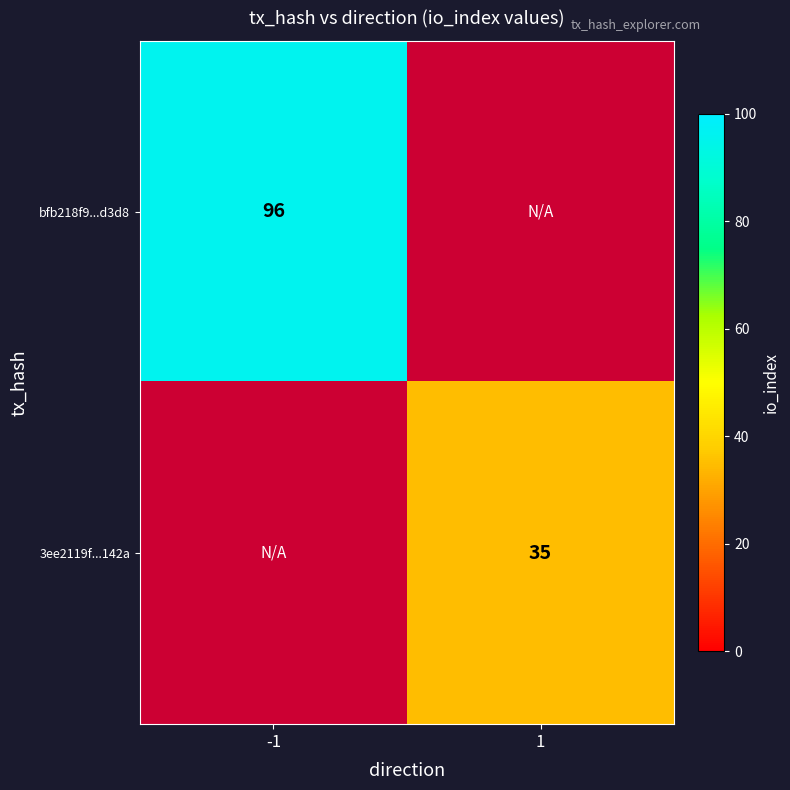

The 3ee2119f...142a series shows 35 at 1. True or false?

True